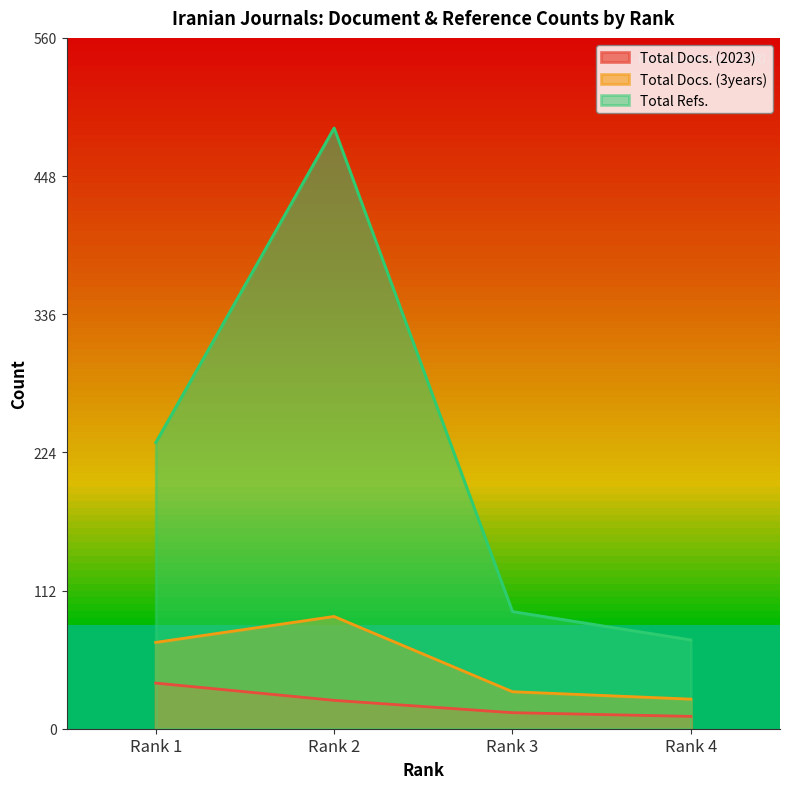

Which category has the lowest value in the Total Refs. series?

Rank 4